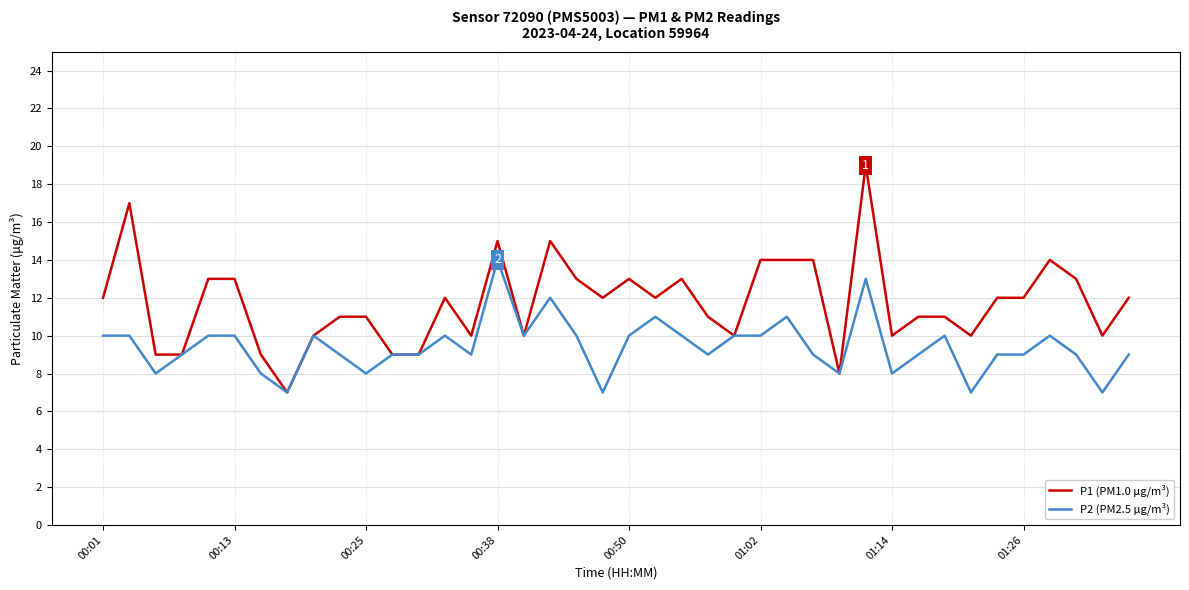

What is the minimum value shown in the chart?

7